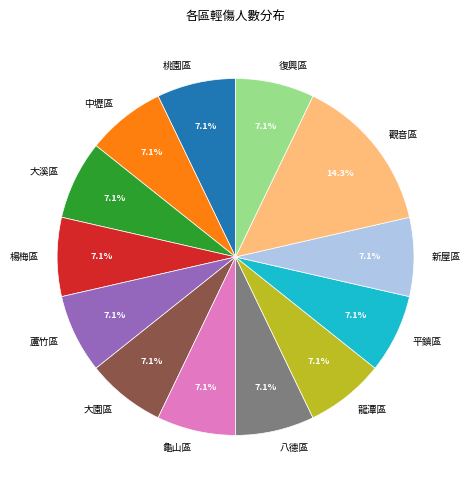

Does 觀音區 represent more than half of the total?

No